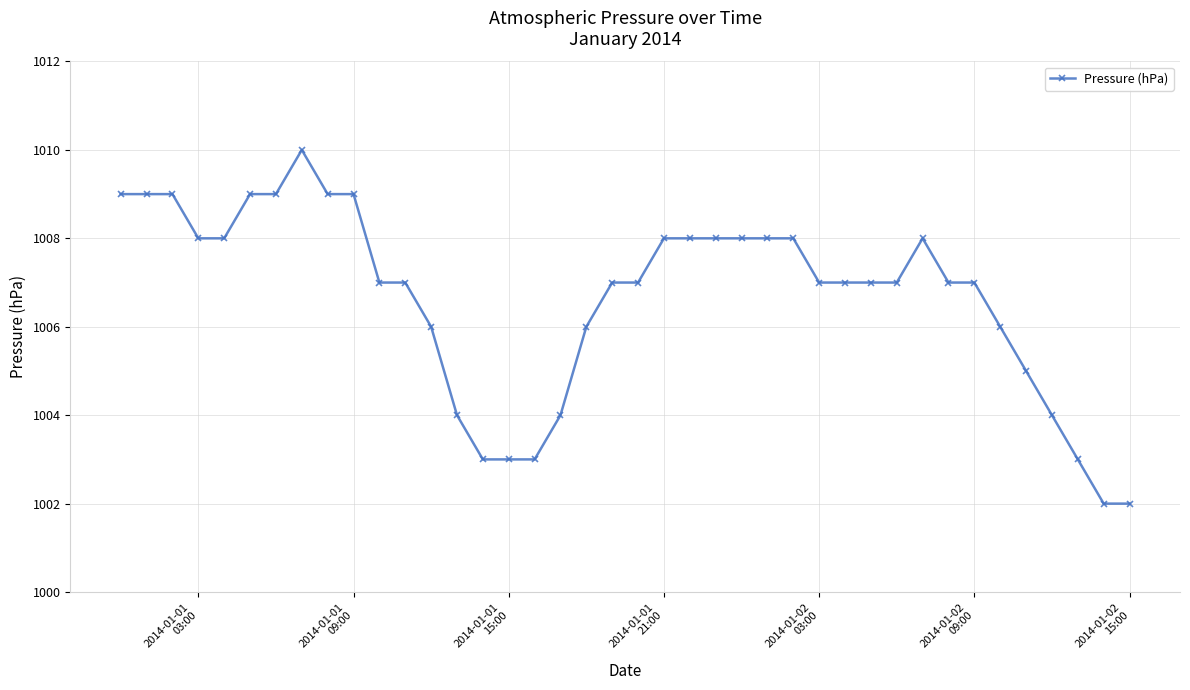

True or false: the data has more than 1 interior local peaks.

True